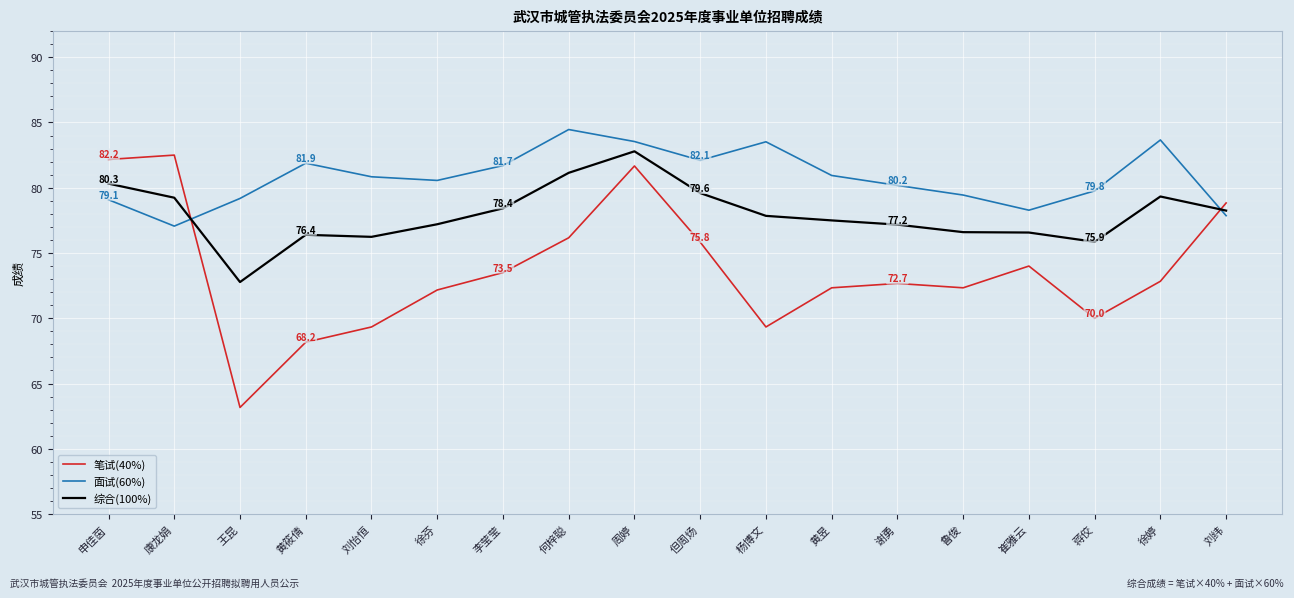

Where do 综合(100%) and 面试(60%) first cross each other?

康龙娟 and 王昆